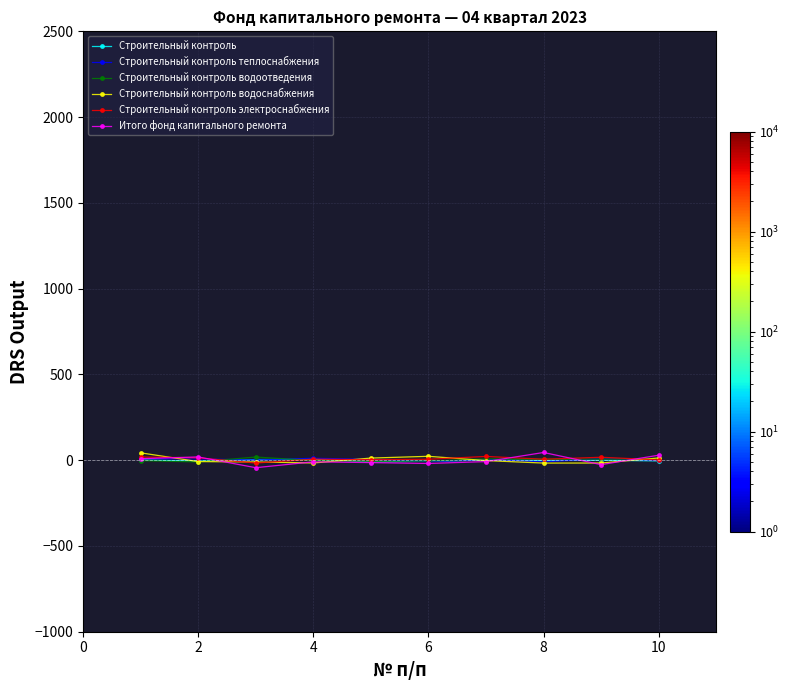

True or false: Строительный контроль has more than 0 interior local peaks.

True